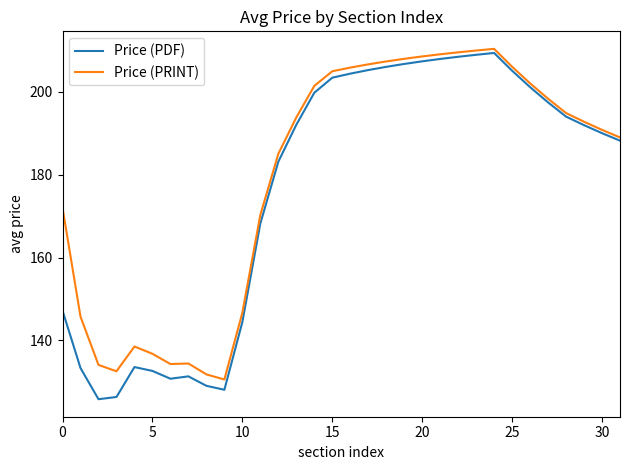

What is the maximum value for Price (PRINT)?

210.4